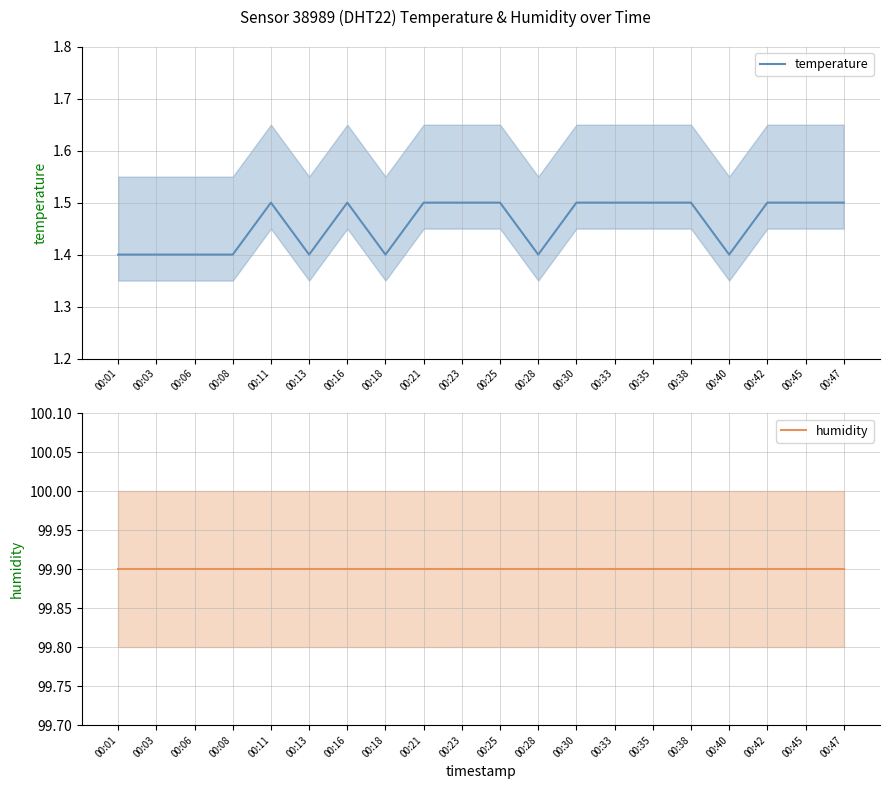

How many categories are shown in the chart?

20